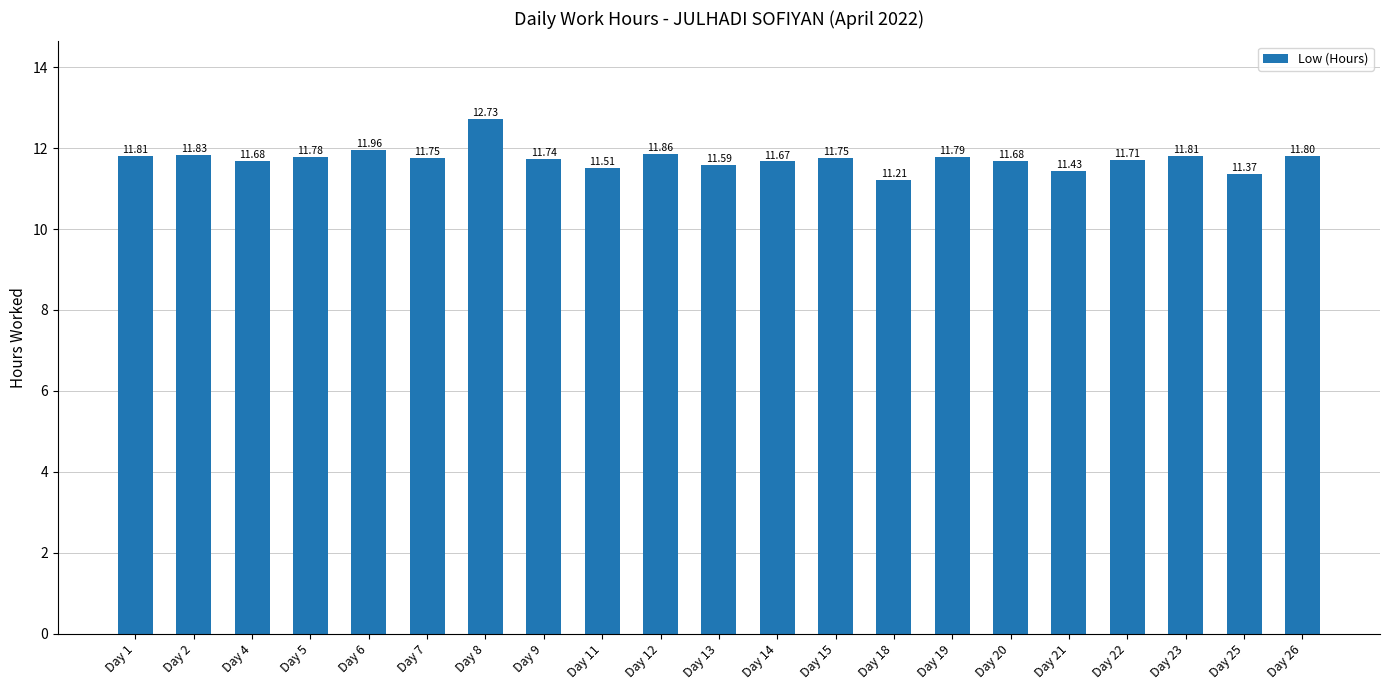

What is the maximum value shown in the chart?

12.7